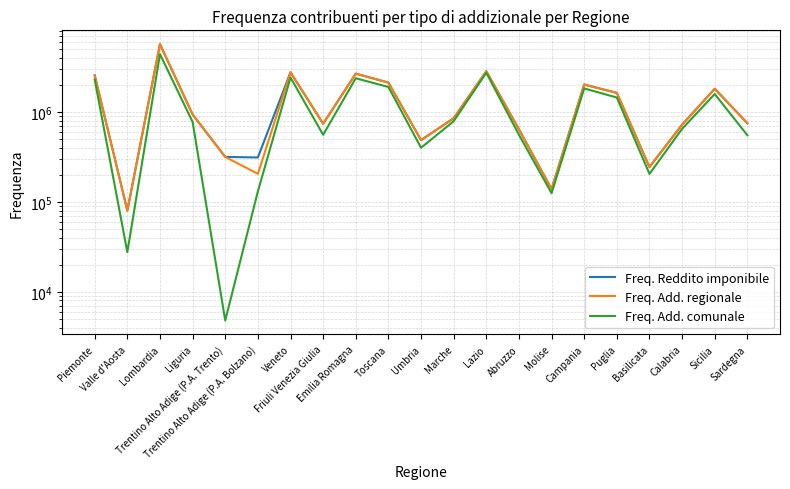

The value of Freq. Add. comunale at Abruzzo is 309328. True or false?

False